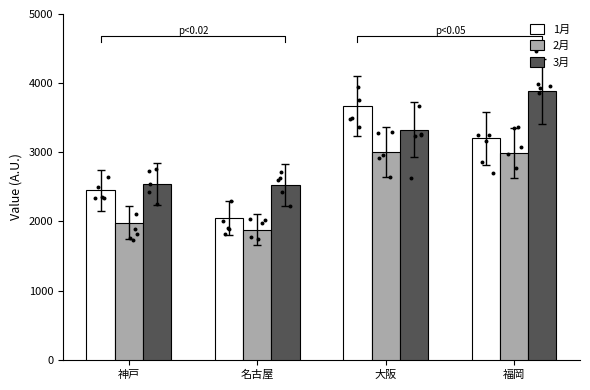

Which series has the widest spread of Y values?

1月